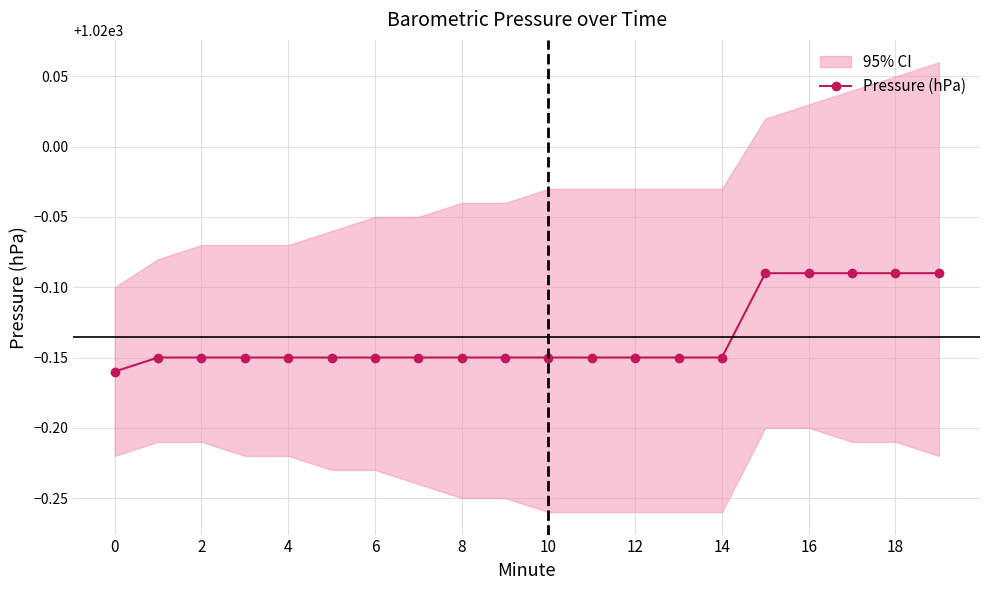

True or false: Pressure (hPa) has a value of 1335.1 at 4.

False